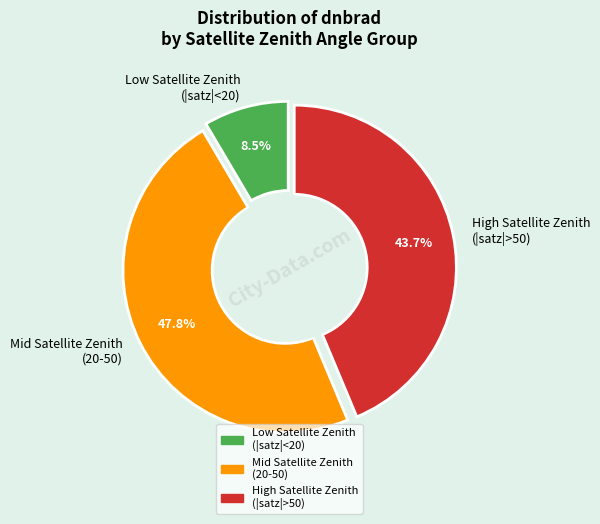

Is it true that 3866787 is 50% of the pie?

True